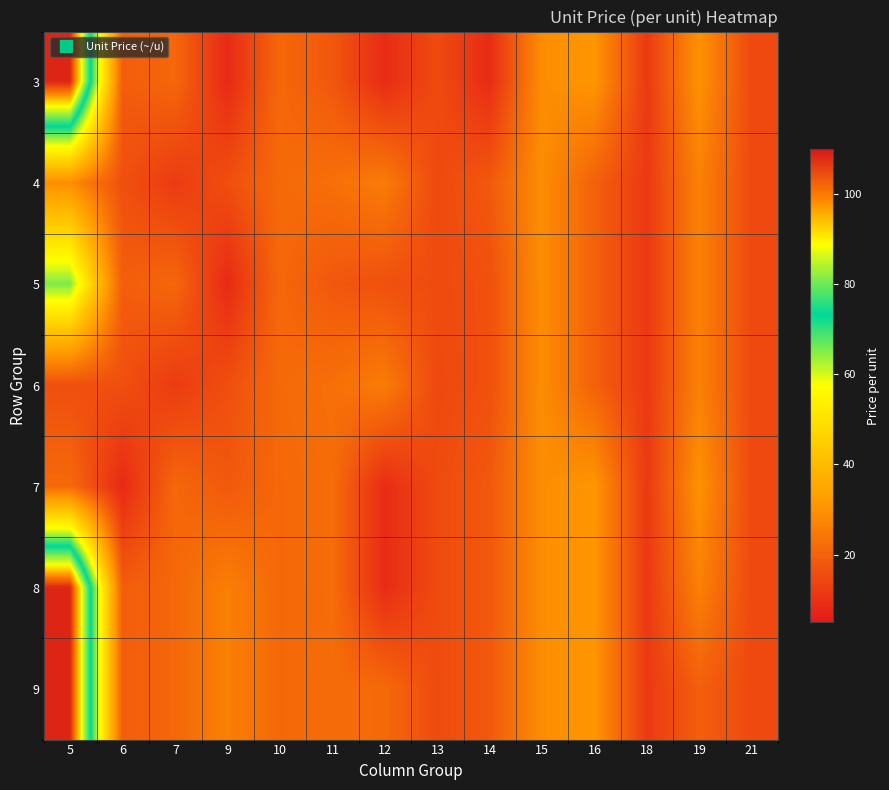

List the series in order of their peak value, highest first.

3, 8, 9, 5, 7, 4, 6